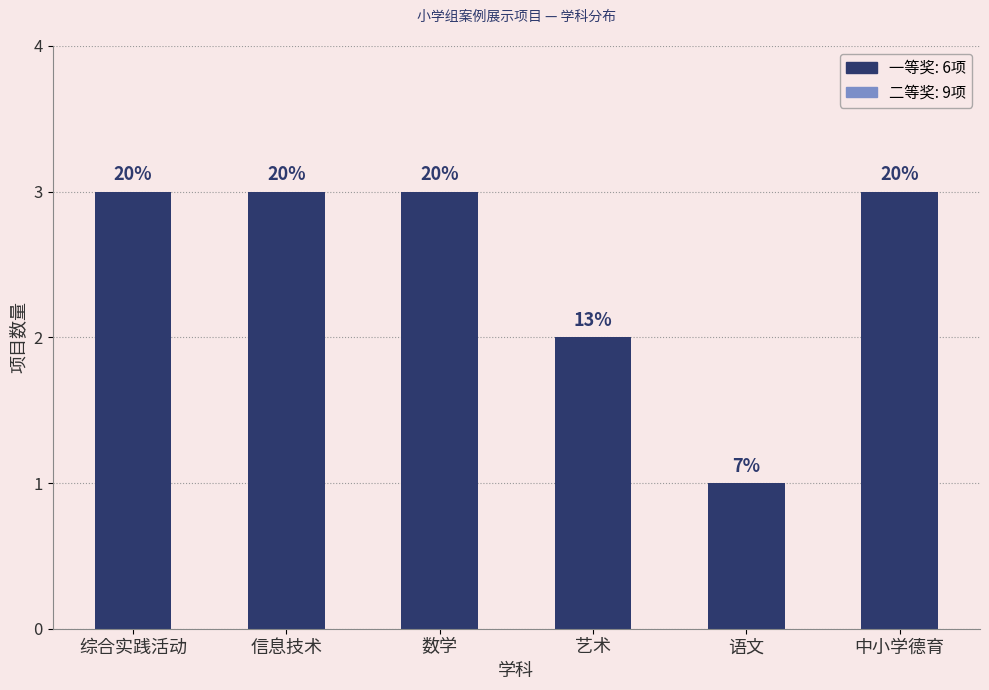

Are the bars horizontal?

No